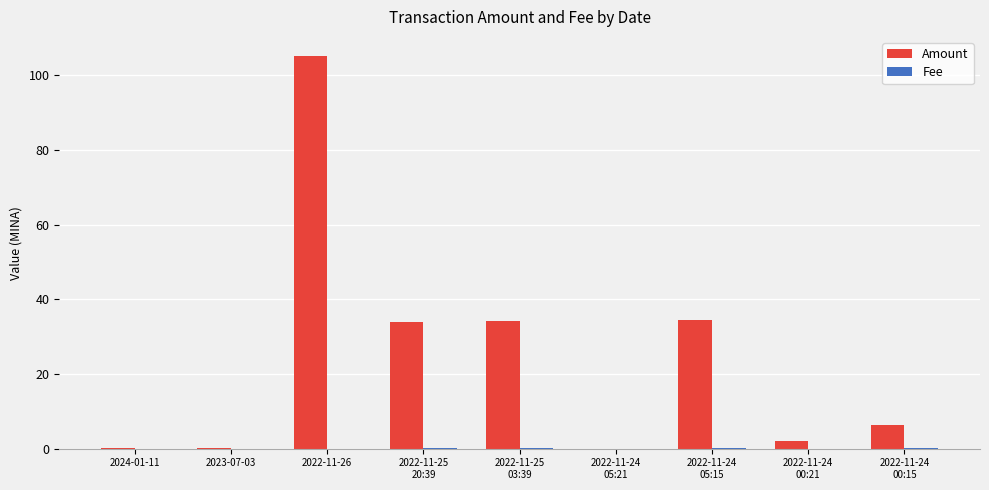

What is the greatest value displayed?

105.0